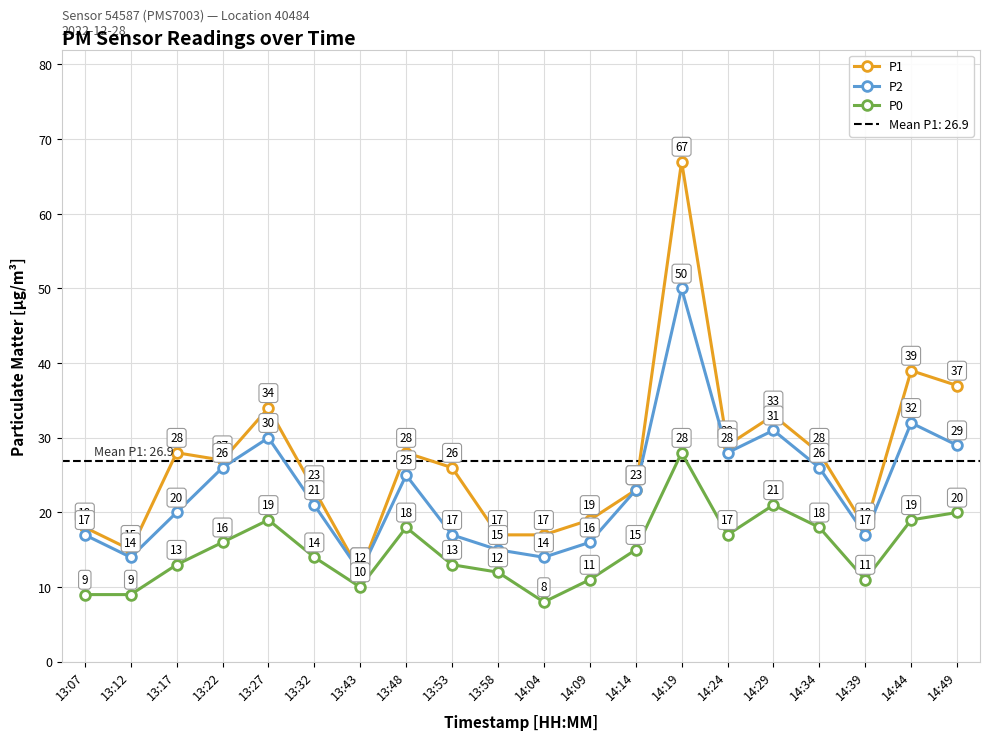

Reading left to right, extract all data points from this chart.

P1: 13:07=18	13:12=15	13:17=28	13:22=27	13:27=34	13:32=23	13:43=12	13:48=28	13:53=26	13:58=17	14:04=17	14:09=19	14:14=23	14:19=67	14:24=29	14:29=33	14:34=28	14:39=18	14:44=39	14:49=37
P2: 13:07=17	13:12=14	13:17=20	13:22=26	13:27=30	13:32=21	13:43=12	13:48=25	13:53=17	13:58=15	14:04=14	14:09=16	14:14=23	14:19=50	14:24=28	14:29=31	14:34=26	14:39=17	14:44=32	14:49=29
P0: 13:07=9	13:12=9	13:17=13	13:22=16	13:27=19	13:32=14	13:43=10	13:48=18	13:53=13	13:58=12	14:04=8	14:09=11	14:14=15	14:19=28	14:24=17	14:29=21	14:34=18	14:39=11	14:44=19	14:49=20